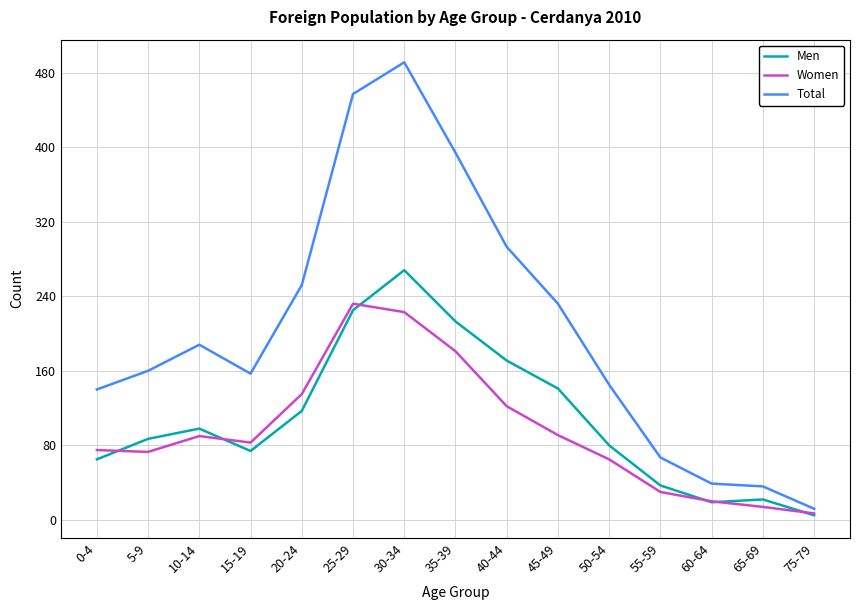

How many categories are shown in the chart?

15